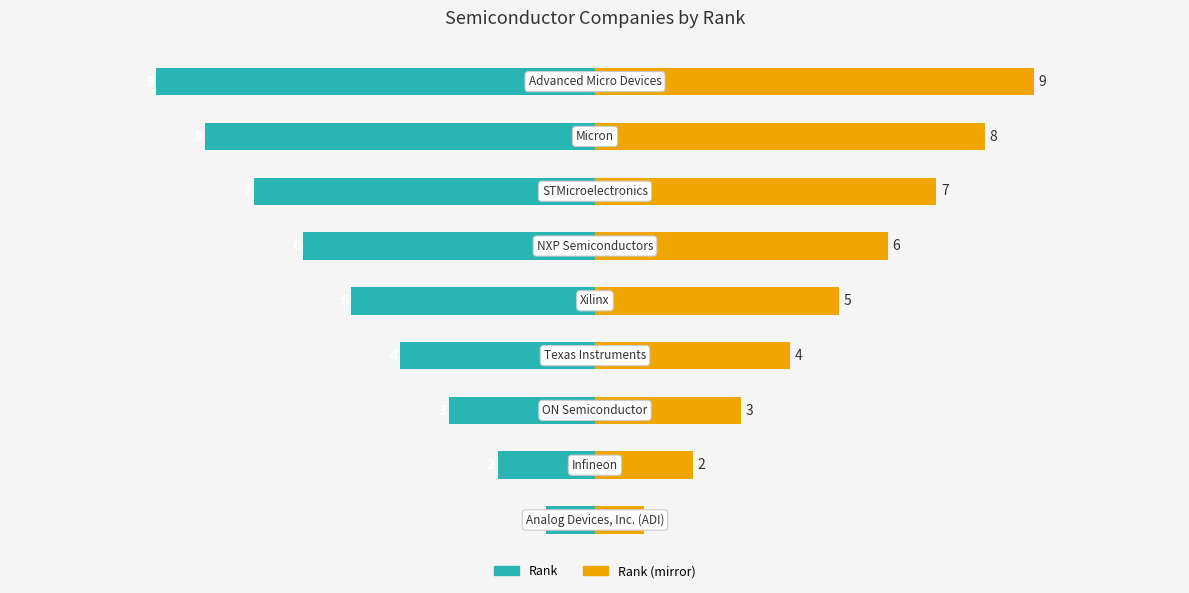

Rank the series by their average value, from lowest to highest.

Rank, Rank (mirror)